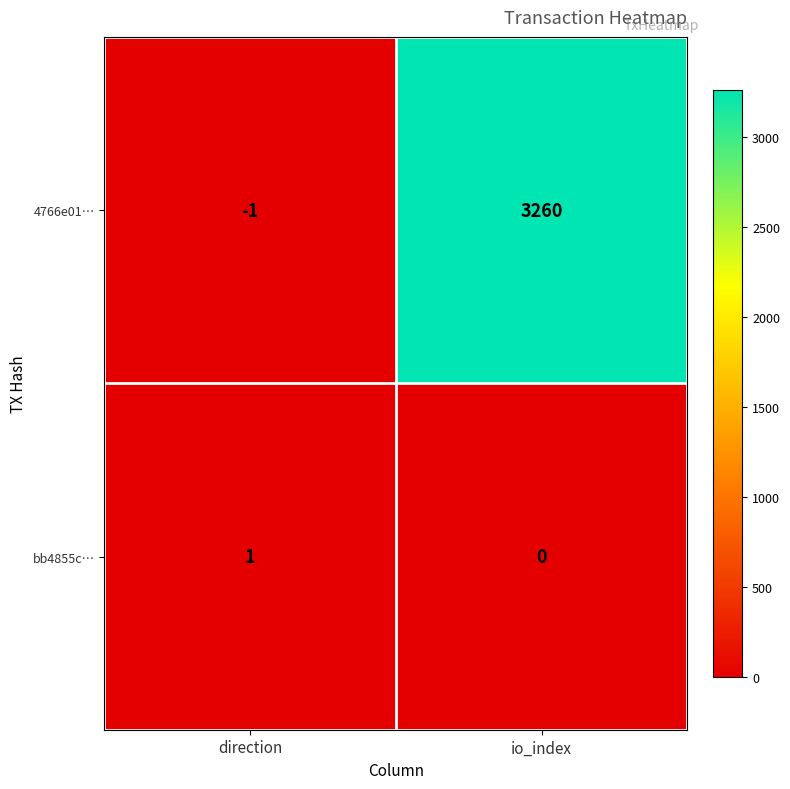

What is the difference between the highest and lowest values at direction?

2